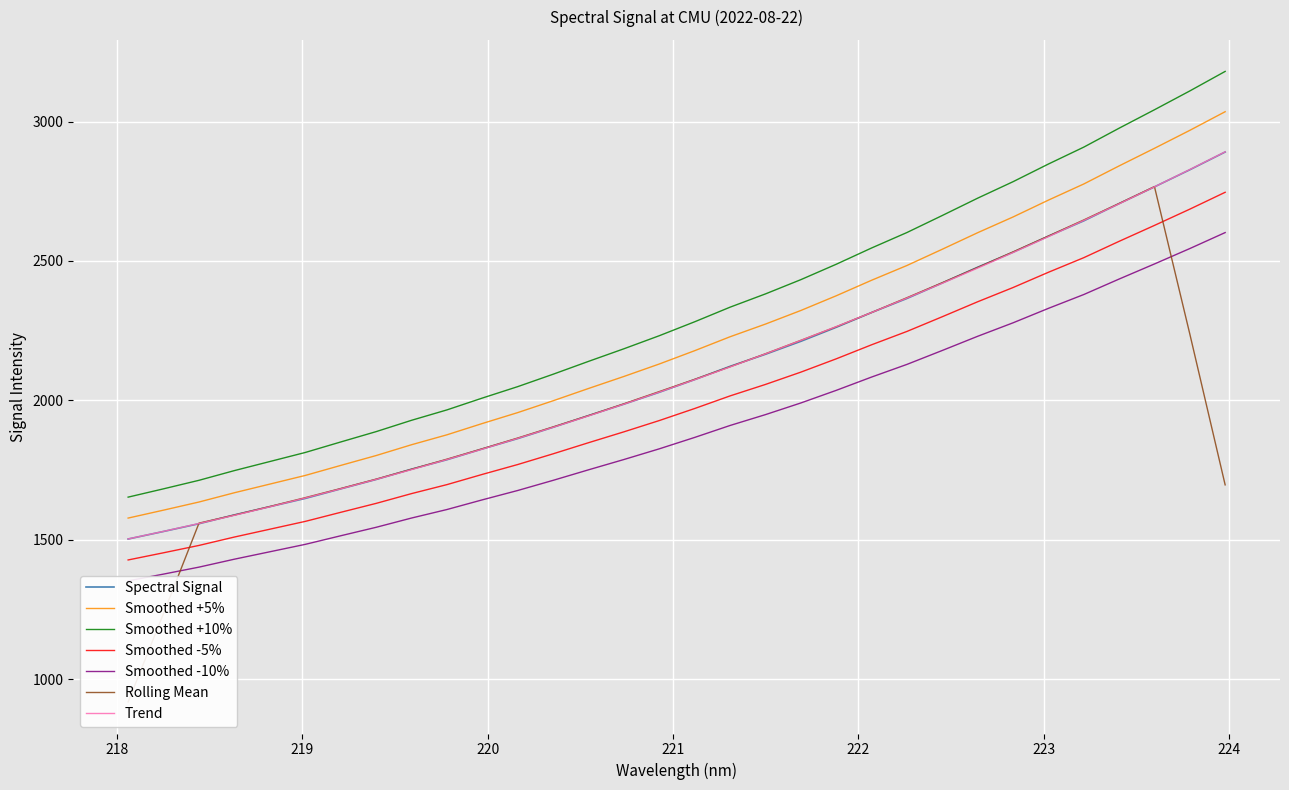

What is the change in value from 219.3979 to 219.7801?

+70.9